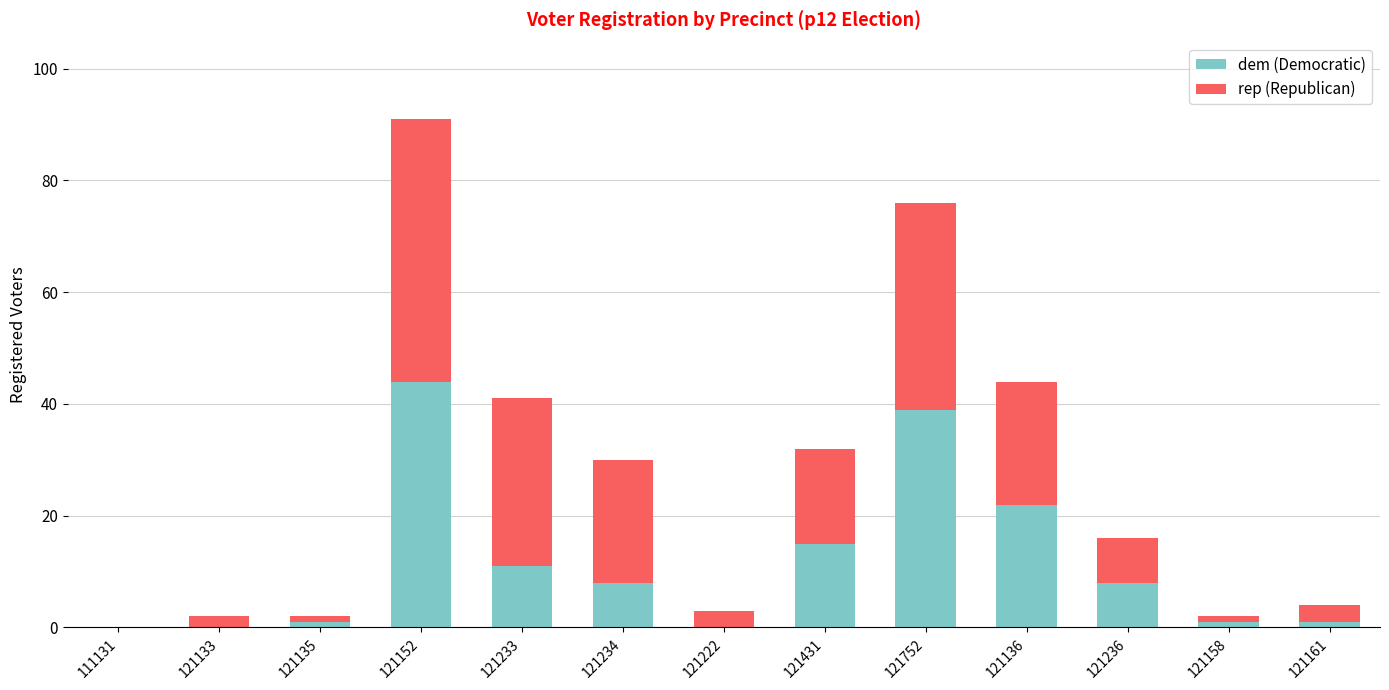

At which category is the sum across all series the highest?

121152